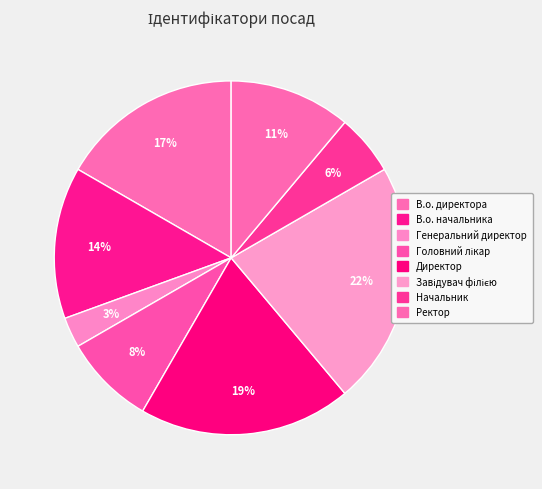

How many segments does this pie chart have?

8